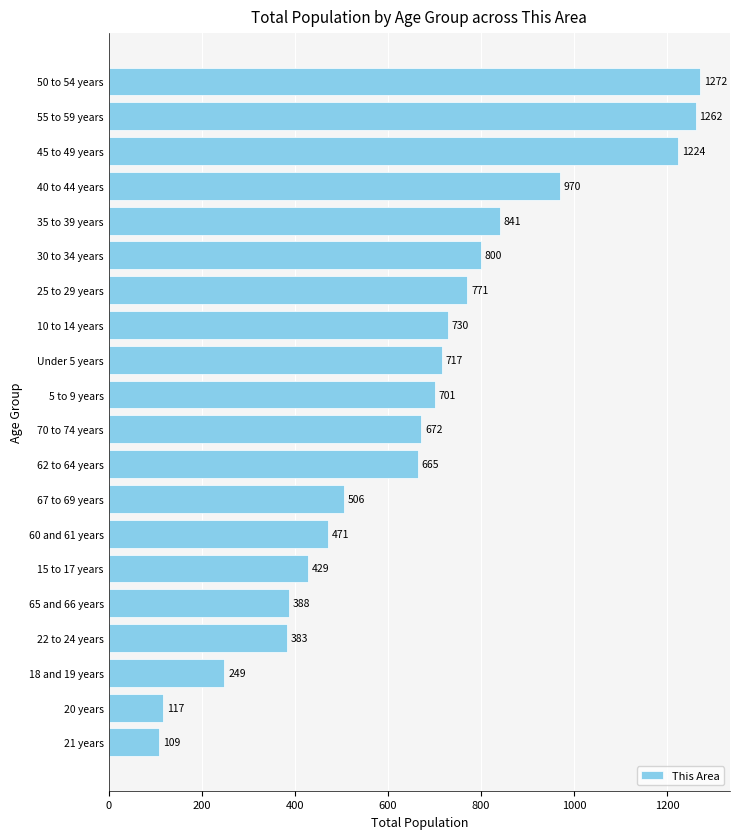

The value at 30 to 34 years is 800. True or false?

True